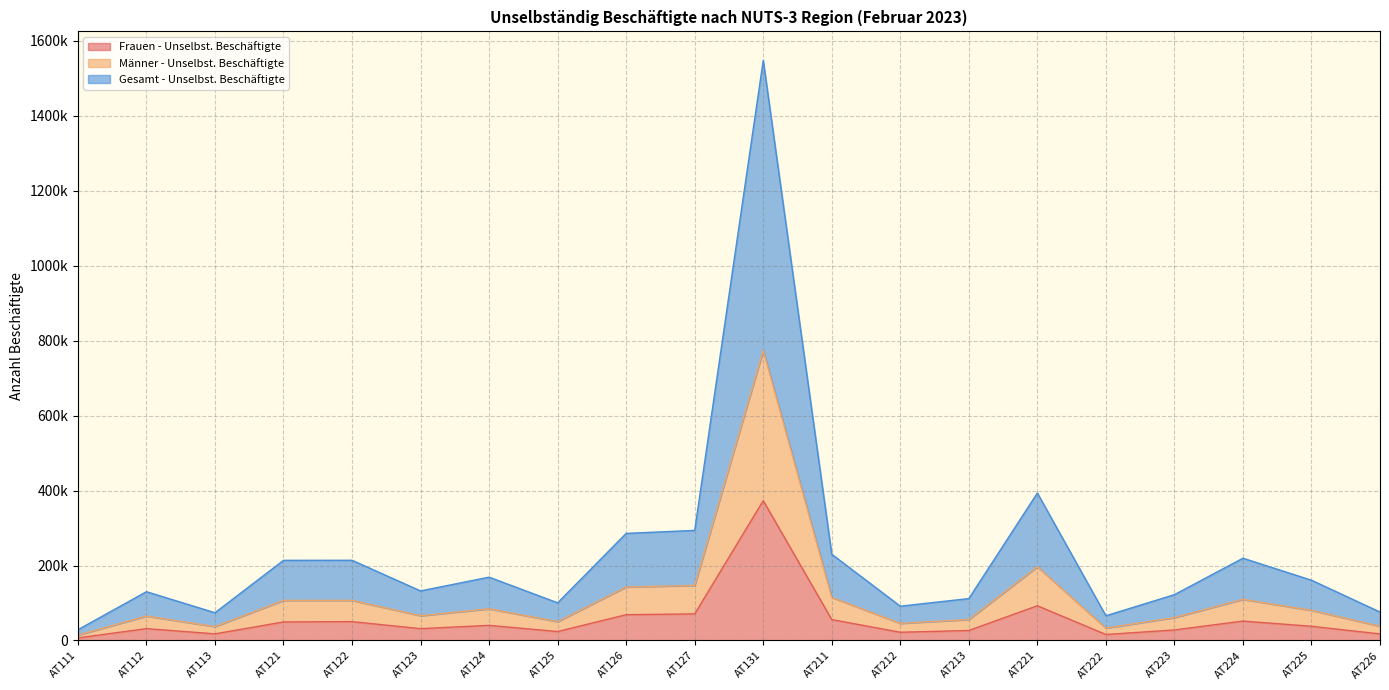

What is the value of the Frauen - Unselbst. Beschäftigte point at the 14th from the left?

26663